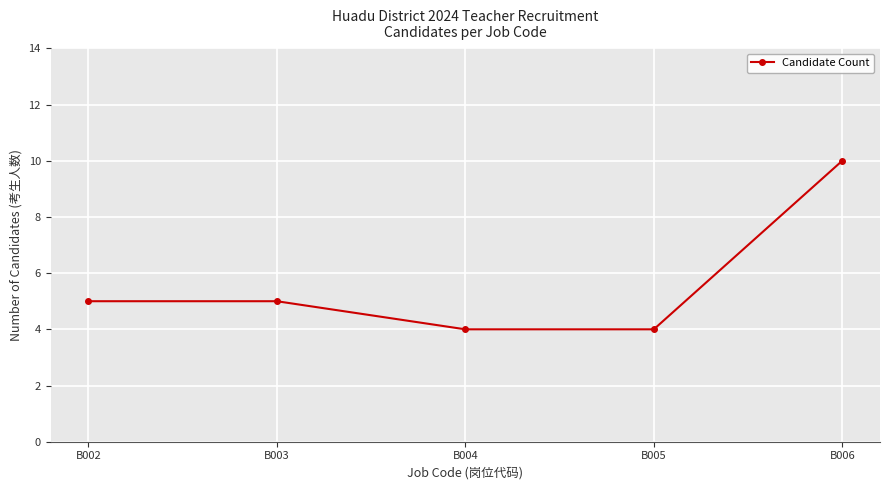

Between B005 and B003, which is larger?

B003